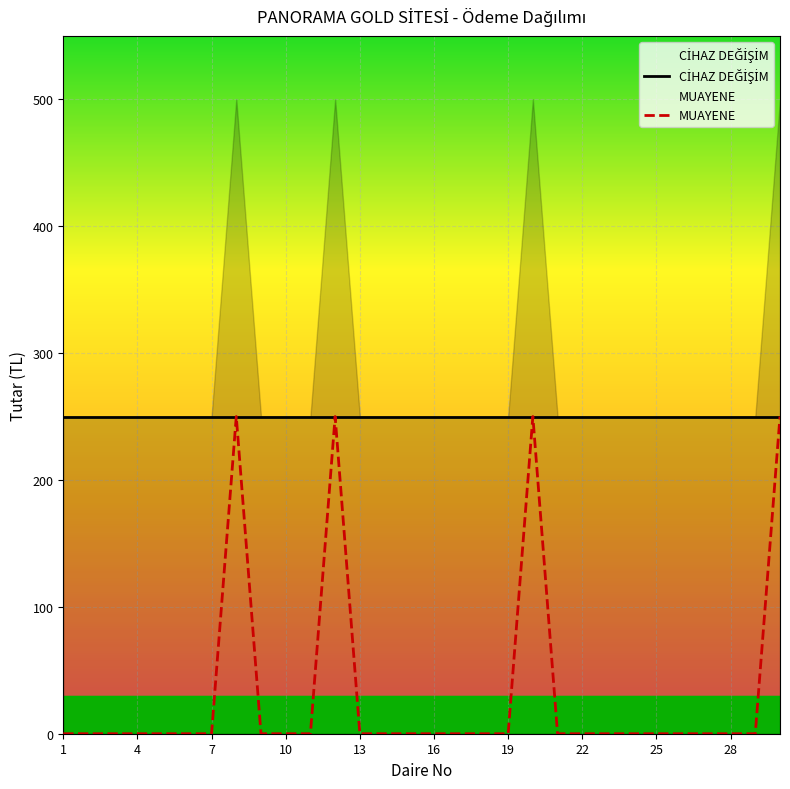

Rank the series by their maximum value, from lowest to highest.

CİHAZ DEĞİŞİM, MUAYENE